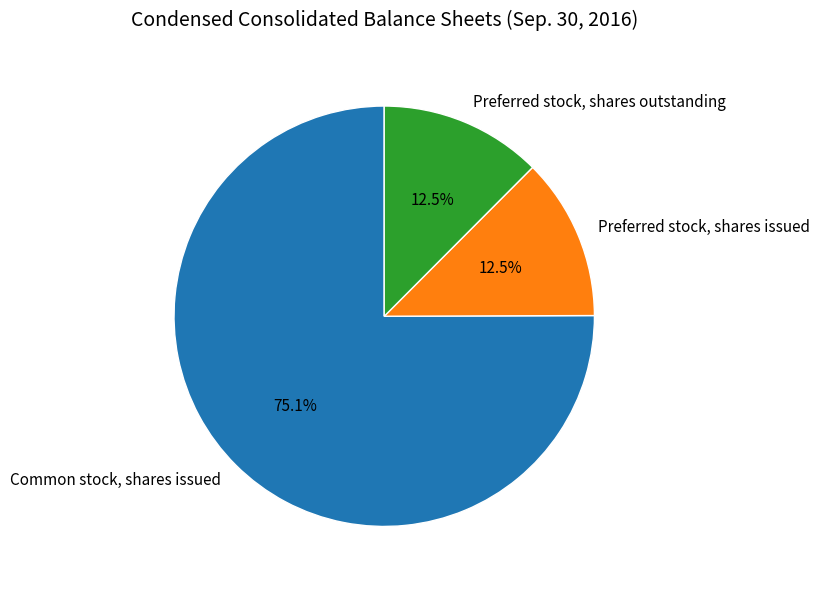

Is it true that Common stock, shares issued is 86% of the pie?

False